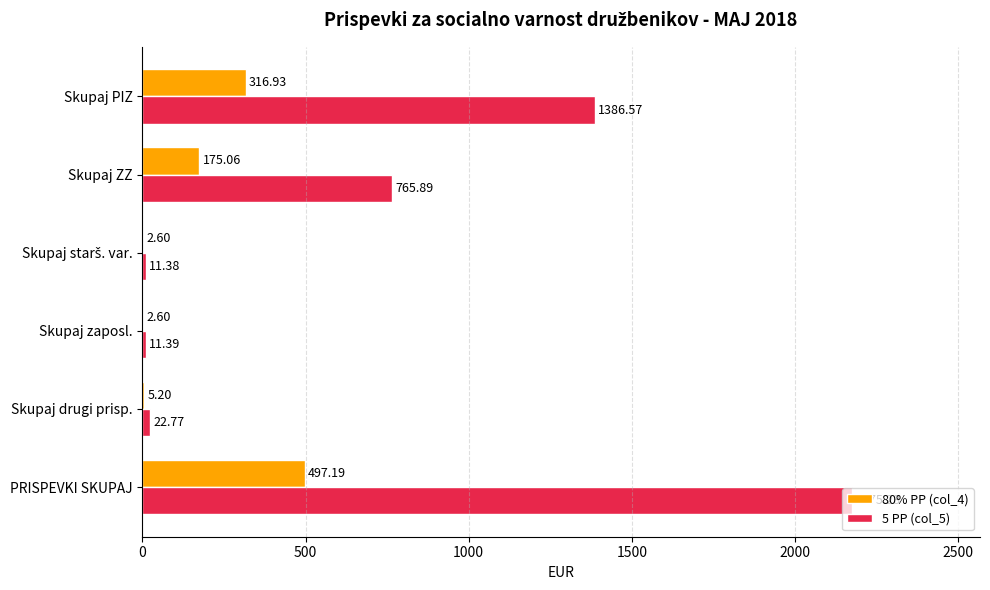

What is the sum of all 5 PP (col_5) values?

4373.2